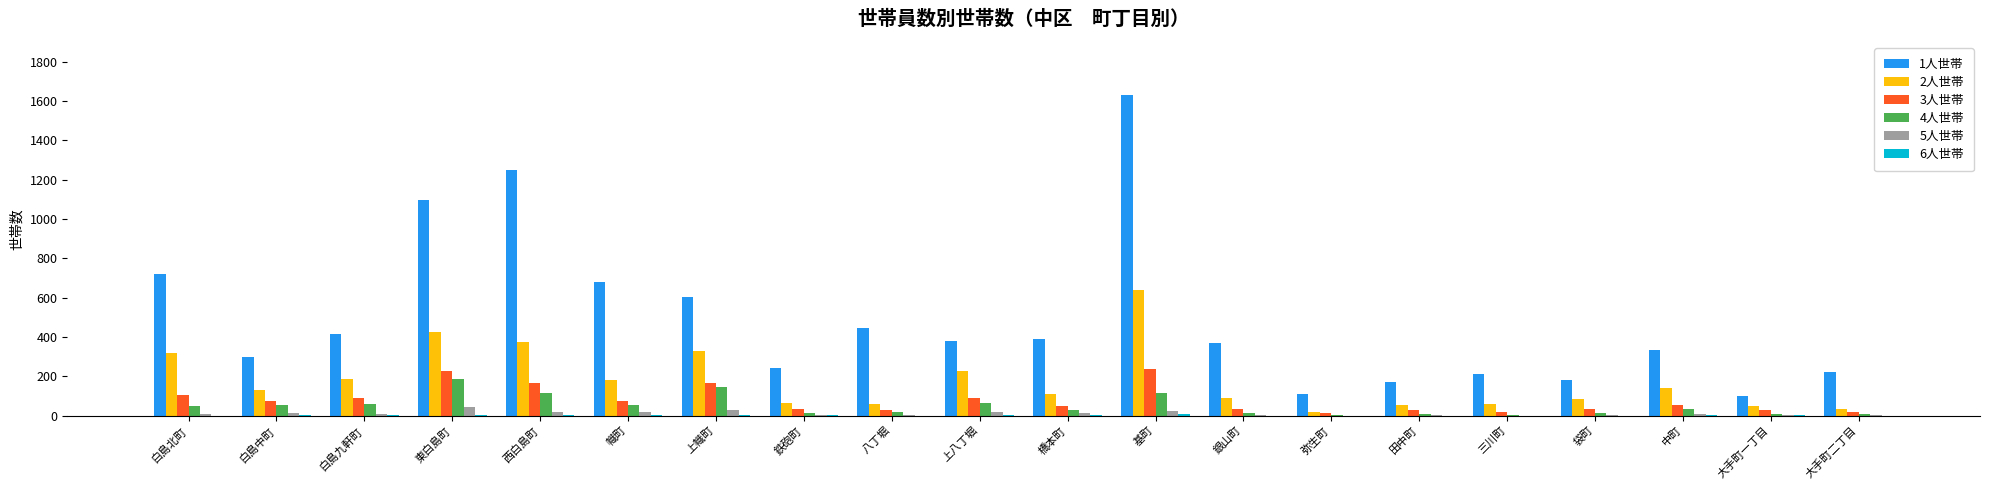

The value of 4人世帯 at 上幟町 is 232. True or false?

False